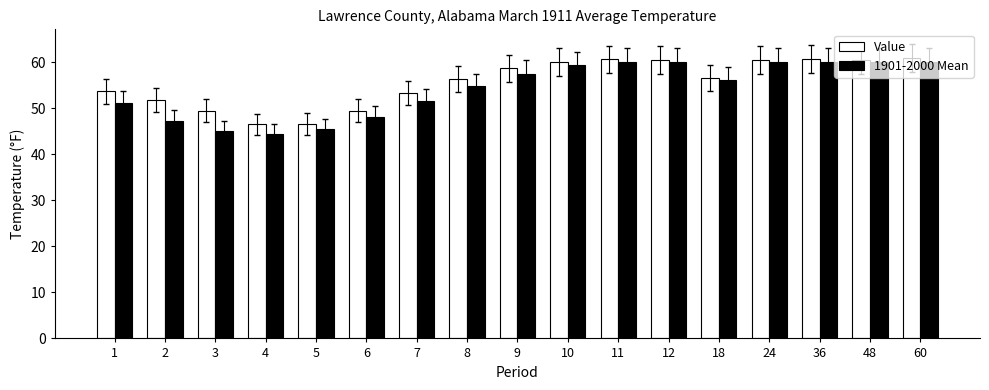

What is the difference between the 1901-2000 Mean values at 7 and 36?

8.6